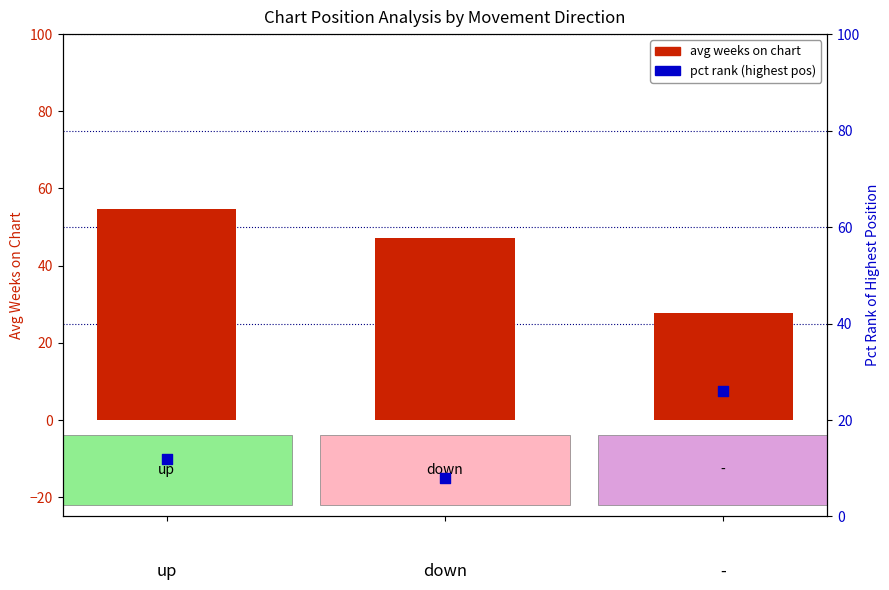

At how many categories does at least one series exceed 43?

2